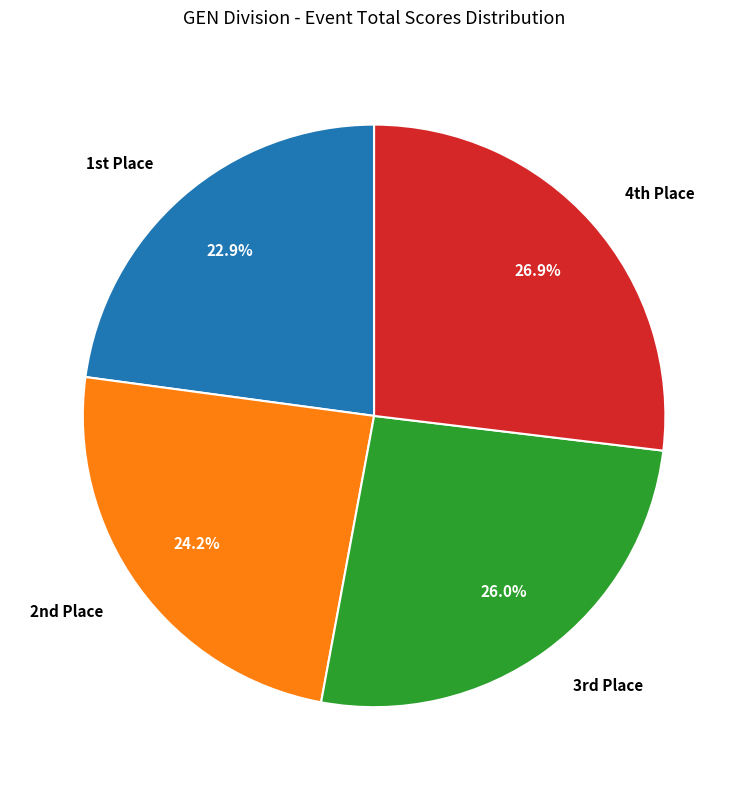

How many slices are in this pie chart?

4